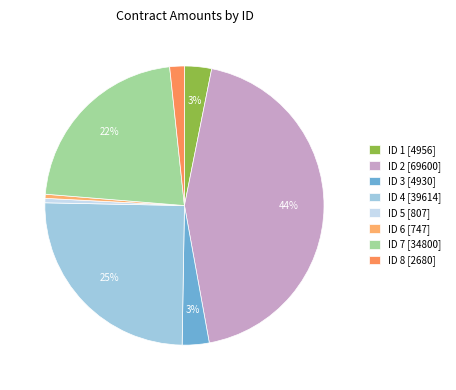

Does ID 3 account for over 50% of the chart?

No